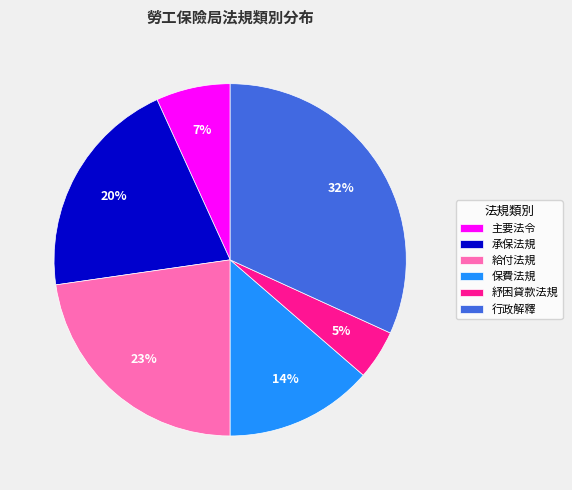

Combined, do 承保法規 and 給付法規 account for over 50%?

No